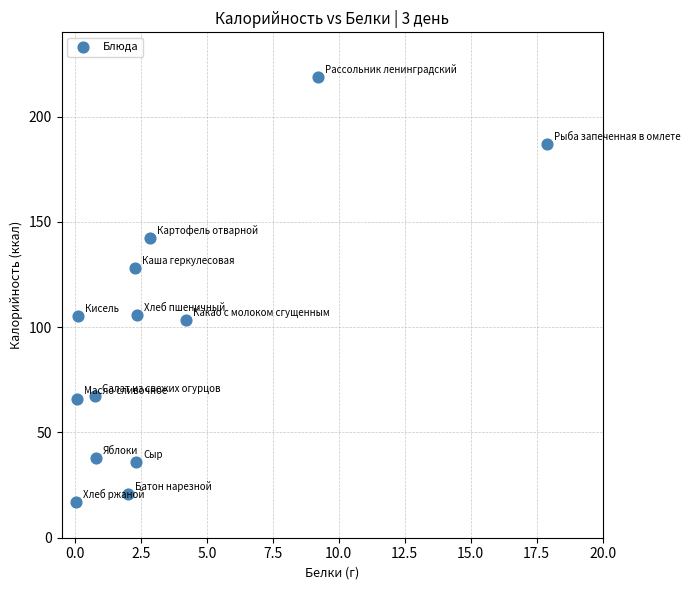

What is the range of Y values (max minus min)?

201.7